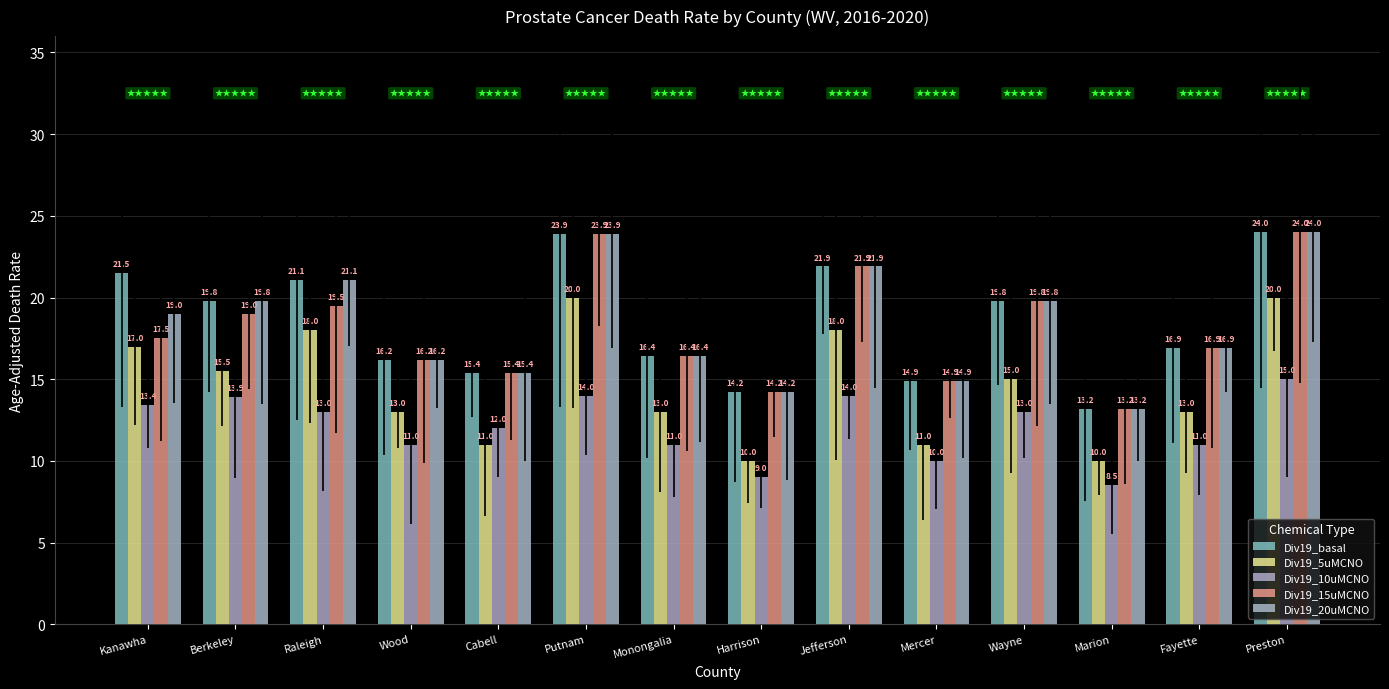

How many bars are there in total?

70